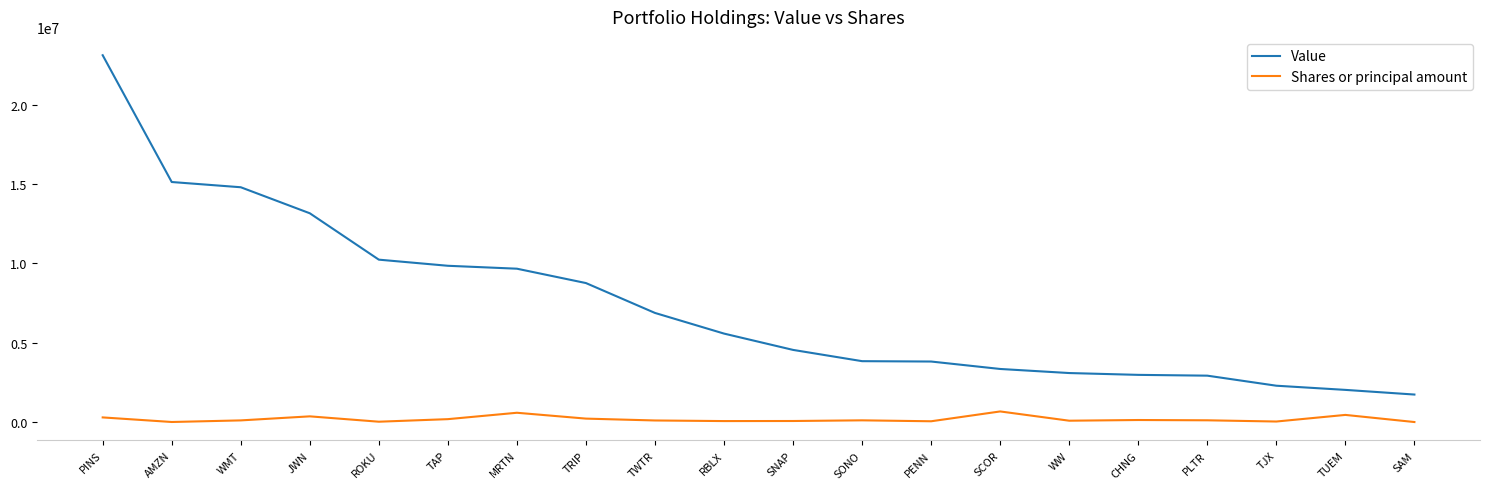

True or false: Shares or principal amount and Value cross at least once.

False